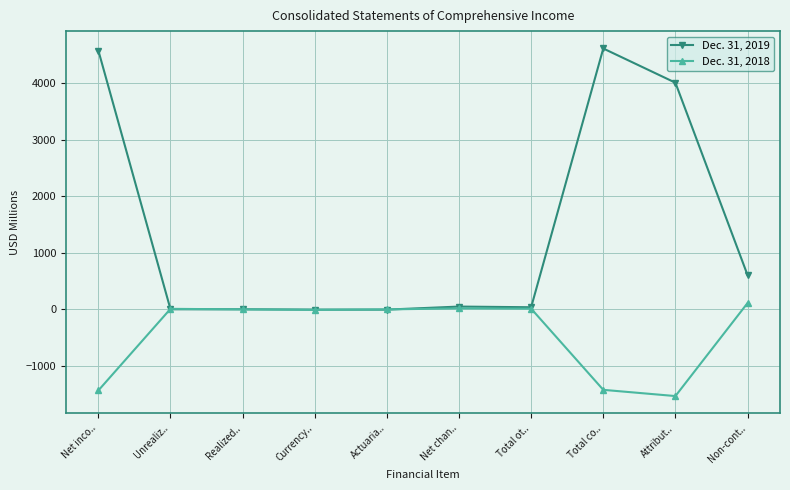

What is the maximum value shown in the chart?

4610